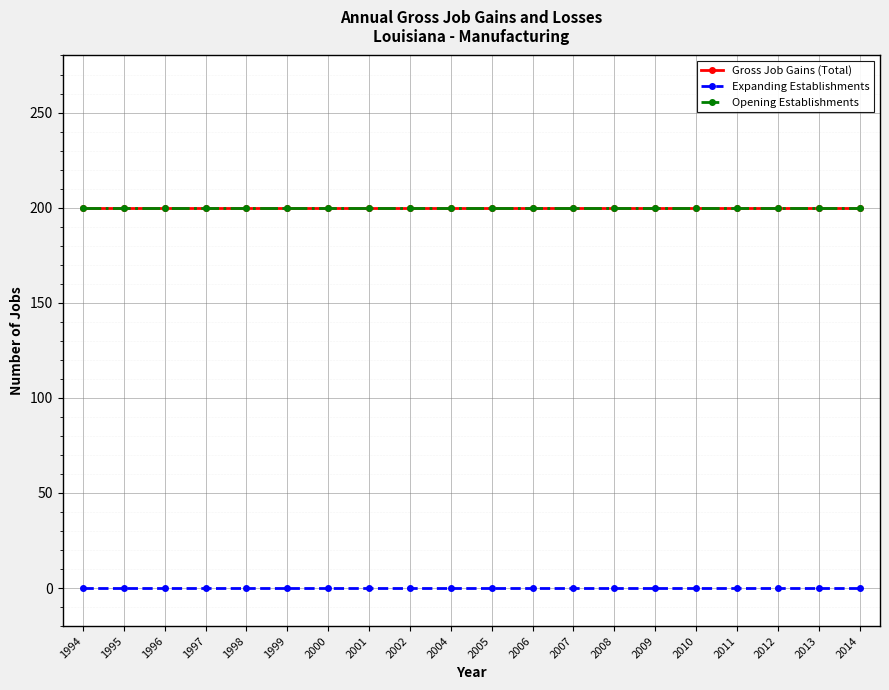

Does the chart have visible grid lines?

Yes